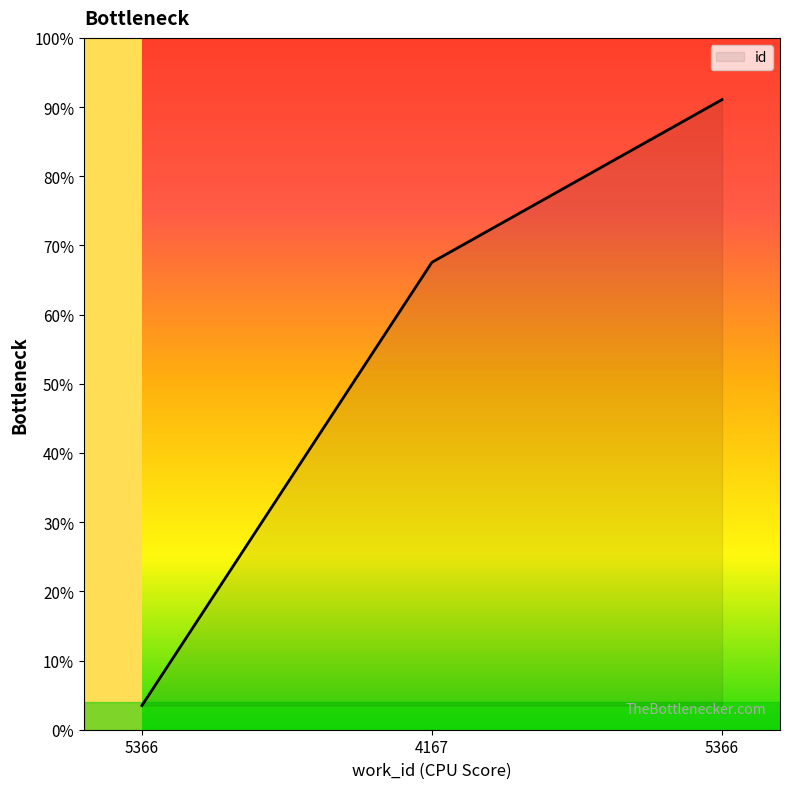

What is the label of the 1st point from the right?

5366